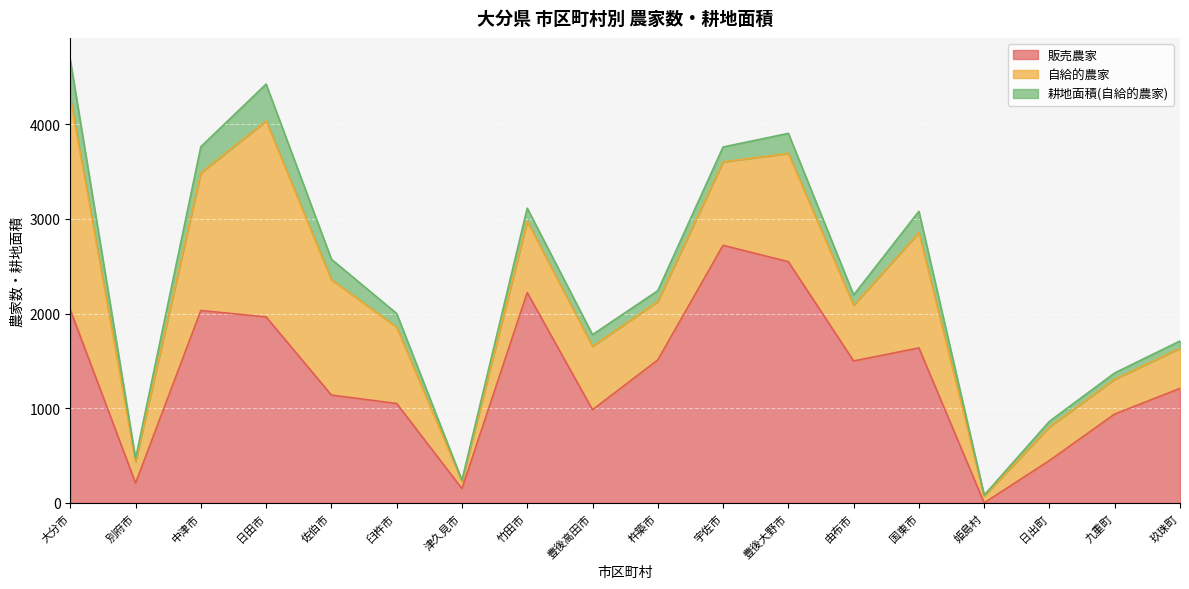

What is the value of the 販売農家 point at the 2nd from the left?

210